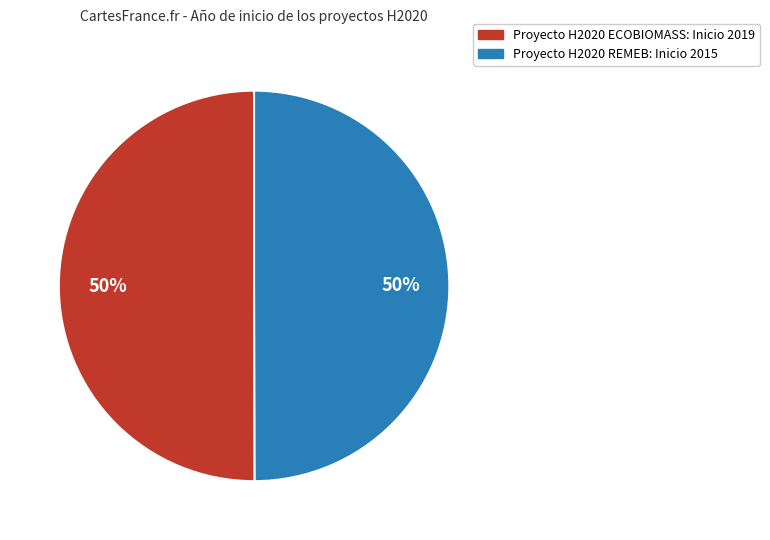

Do Proyecto H2020 REMEB and Proyecto H2020 ECOBIOMASS together represent more than half of the pie?

Yes